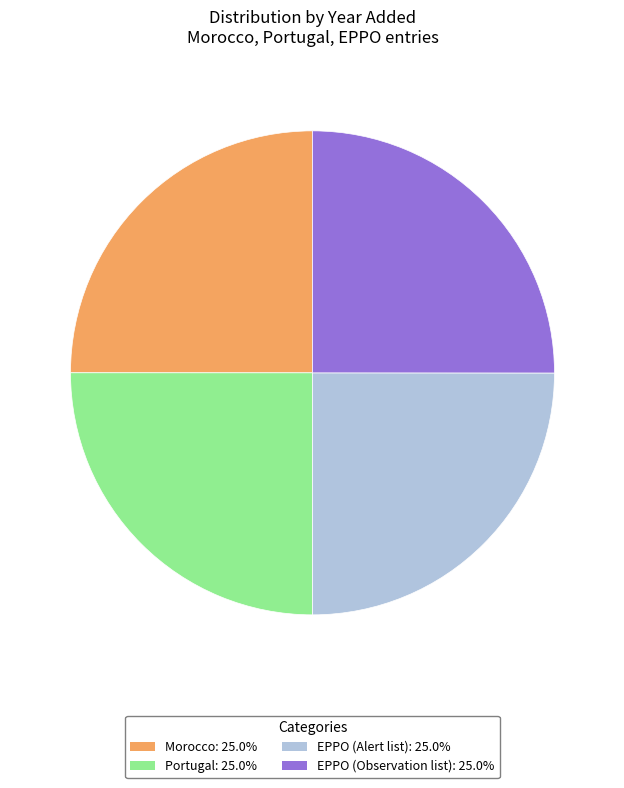

Does EPPO (Observation list) represent more than half of the total?

No